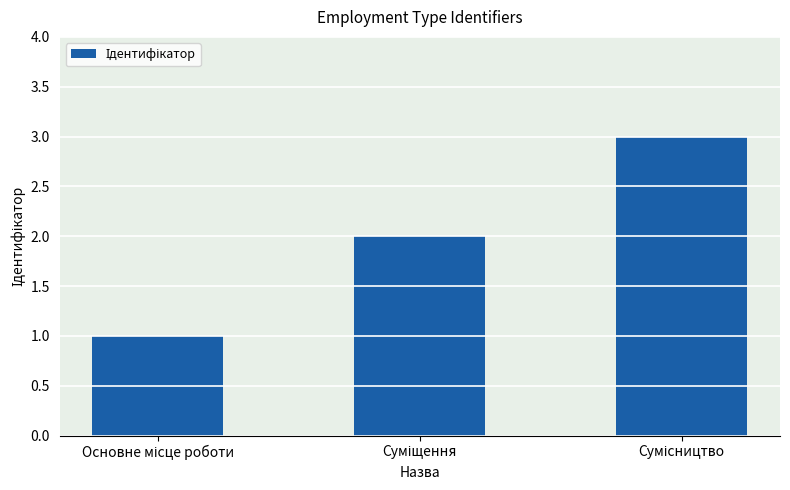

What is the maximum value shown in the chart?

3